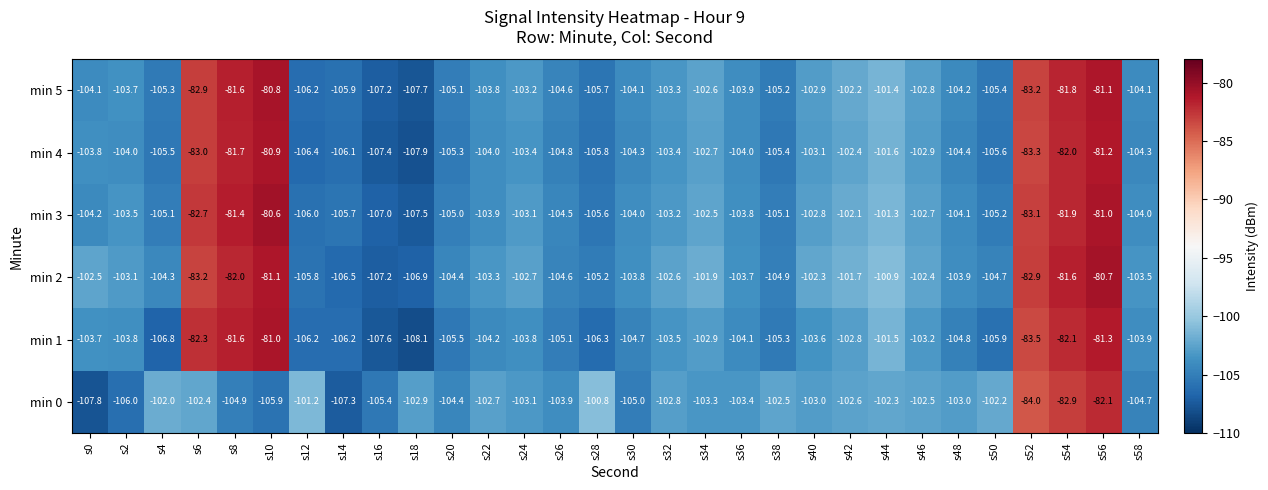

Where does the min 4 series first go above -104?

s0